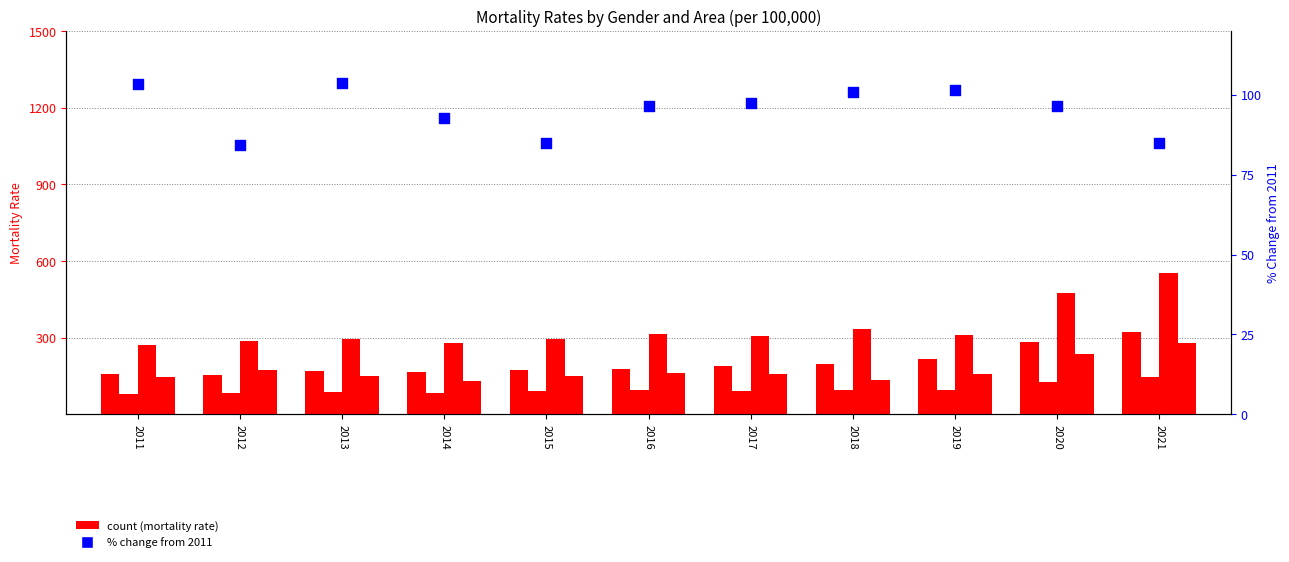

At which category is the sum across all series the highest?

2021